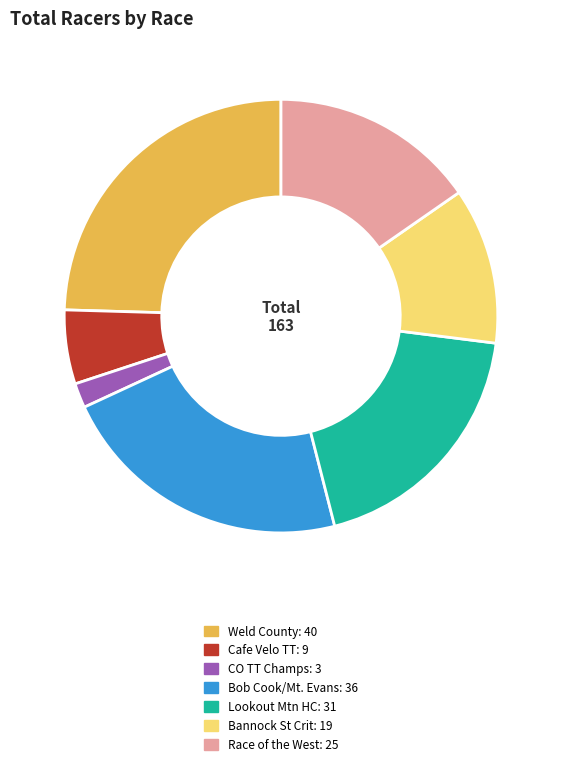

Is there any slice that represents more than half of the pie?

No